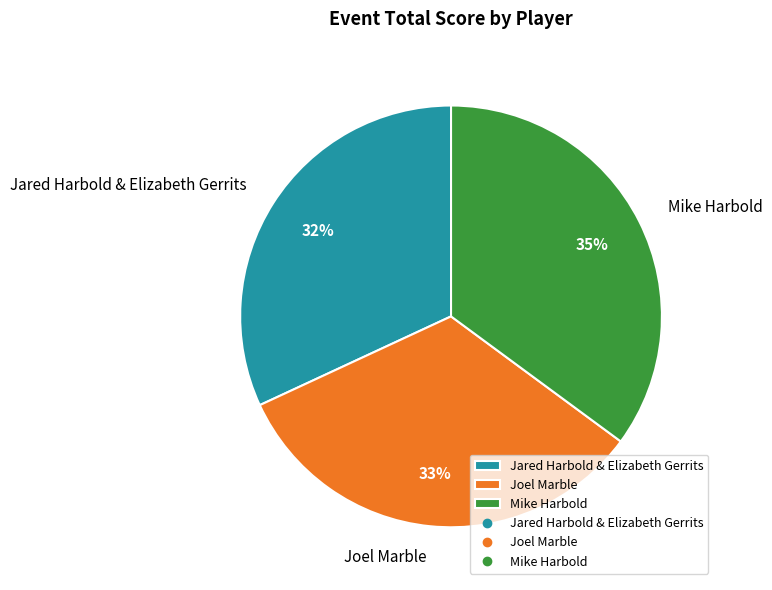

Rank the categories by value from highest to lowest.

Mike Harbold, Joel Marble, Jared Harbold & Elizabeth Gerrits